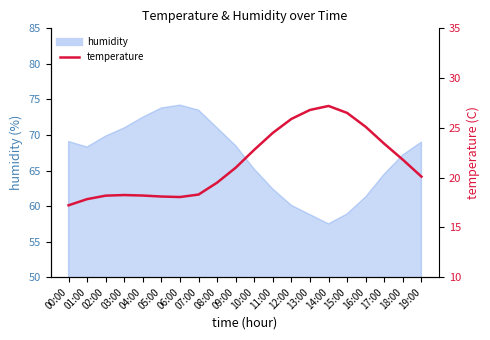

Count the number of values greater than 21.

9